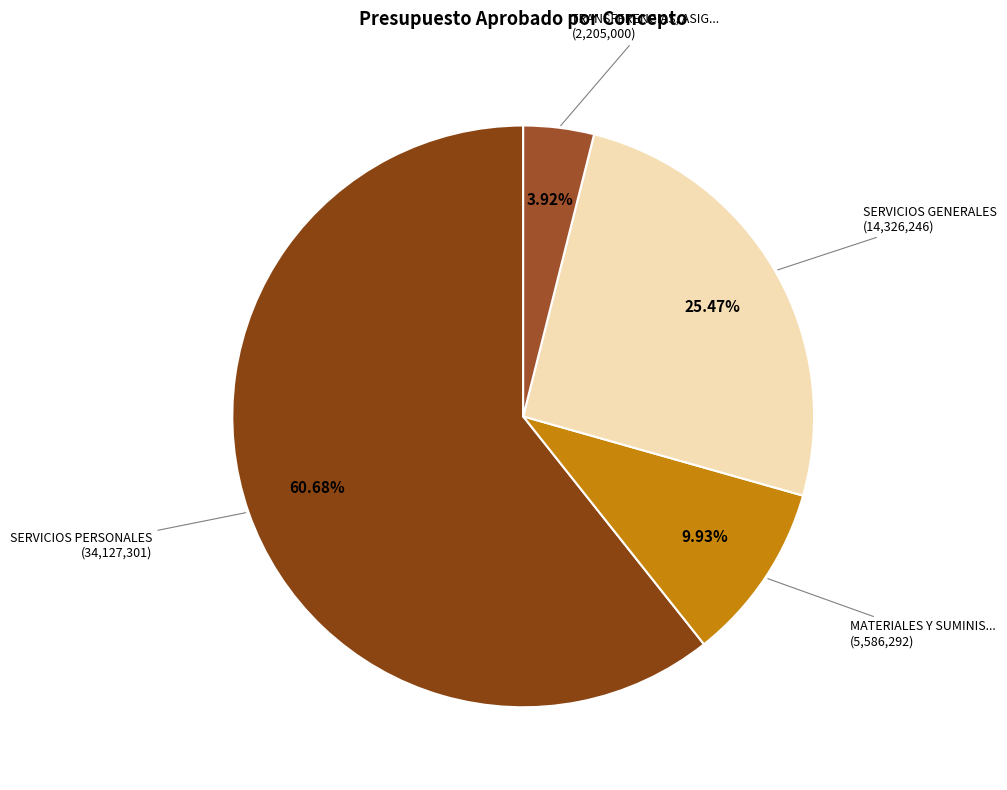

How many segments does this pie chart have?

4